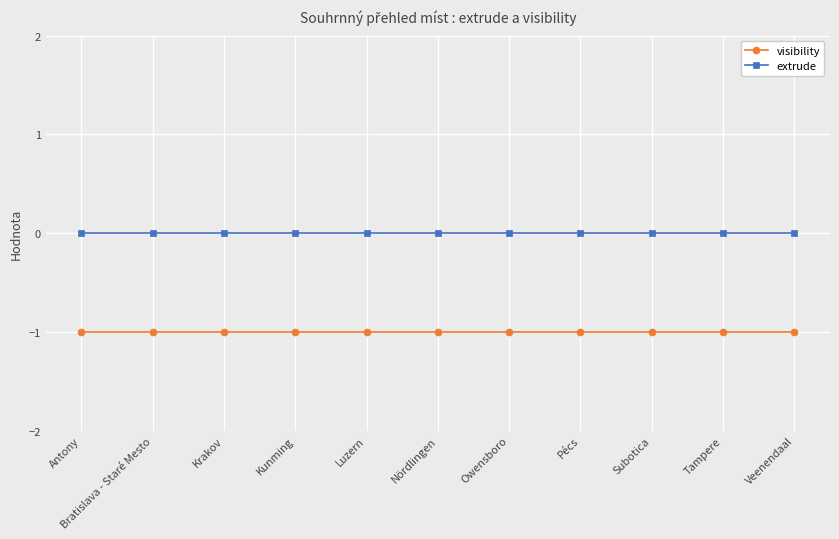

What is the value of the visibility point at the 11th from the left?

-1